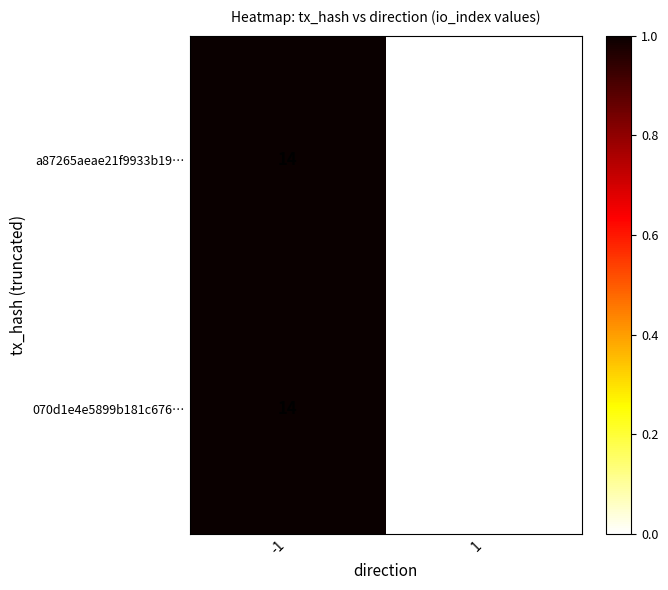

The value of 070d1e4e5899b181c676… at -1 is 14. True or false?

True